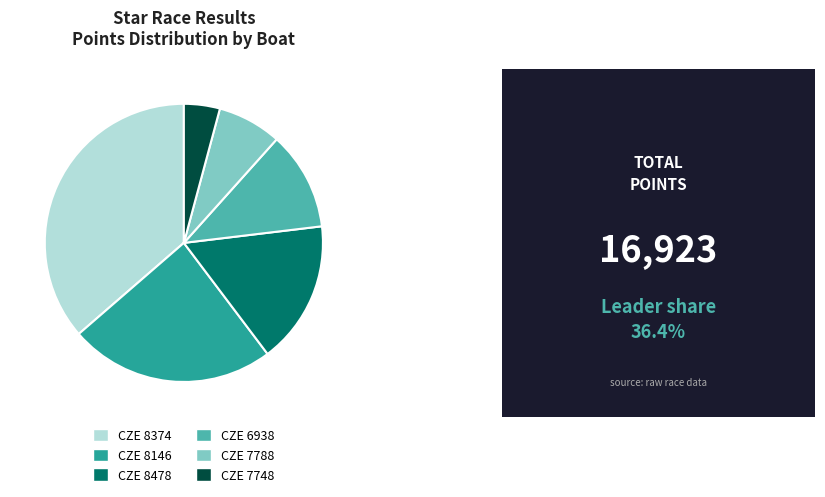

How many segments does this pie chart have?

6